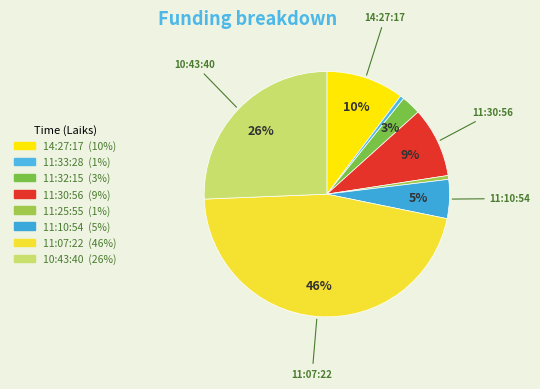

Which slice is the smallest?

11:33:28